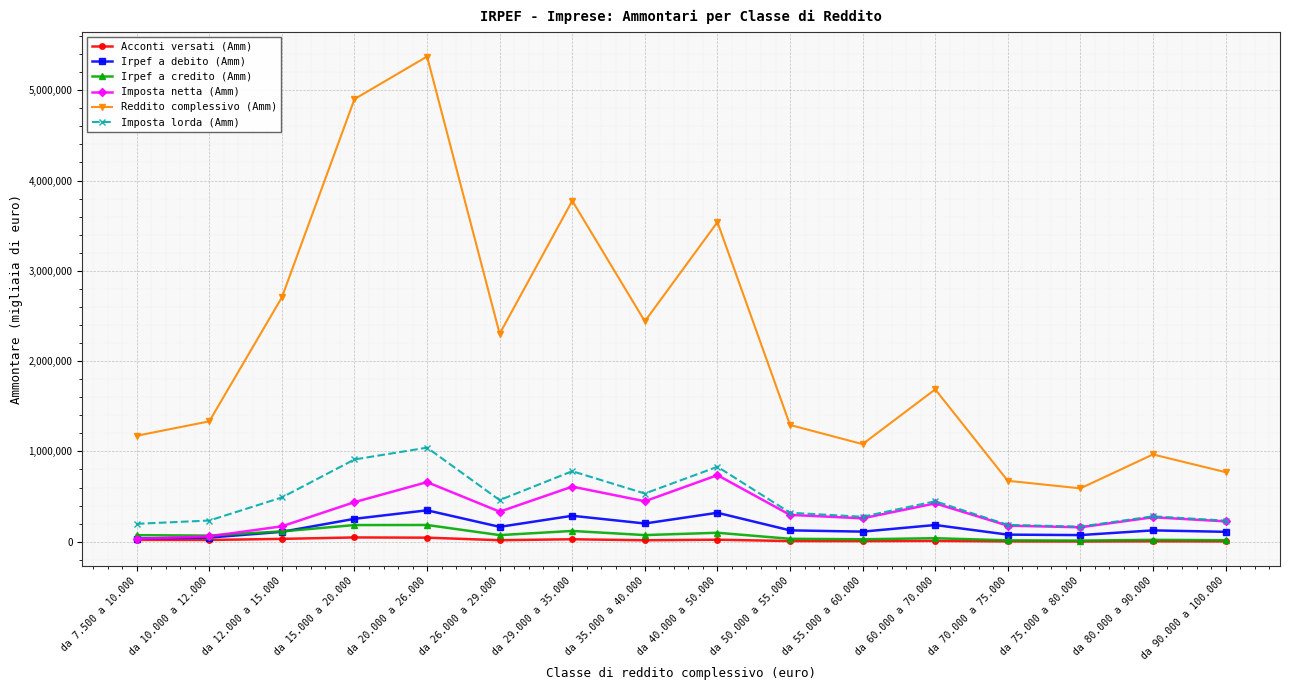

At which label is Reddito complessivo (Amm) closest to 2982050?

da 12.000 a 15.000